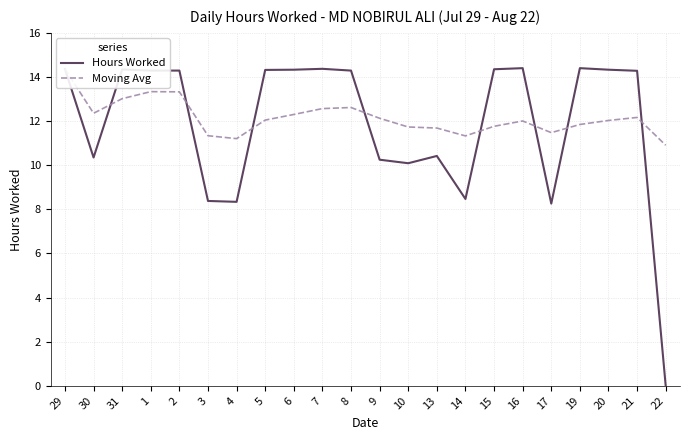

At how many categories does at least one series exceed 12?

15